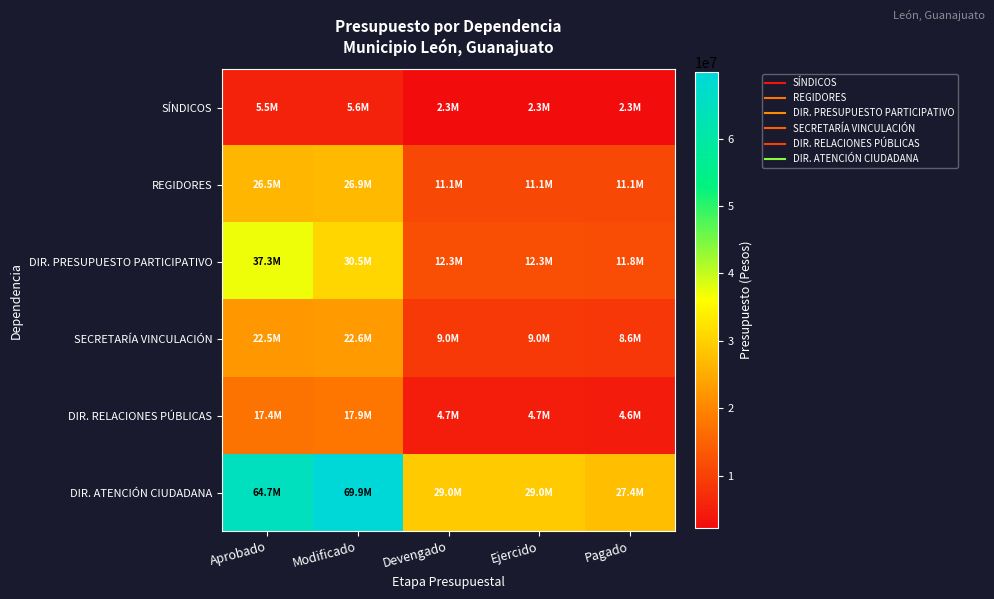

List the series in order of their peak value, highest first.

DIR. ATENCIÓN CIUDADANA, DIR. PRESUPUESTO PARTICIPATIVO, REGIDORES, SECRETARÍA VINCULACIÓN, DIR. RELACIONES PÚBLICAS, SÍNDICOS